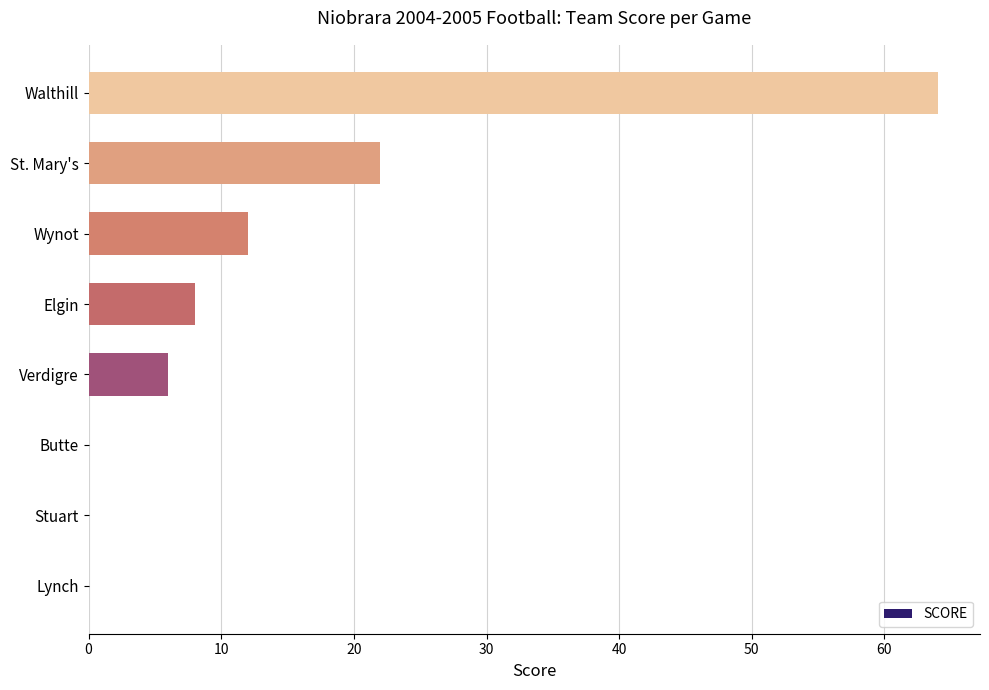

What is the approximate value at Walthill?

64